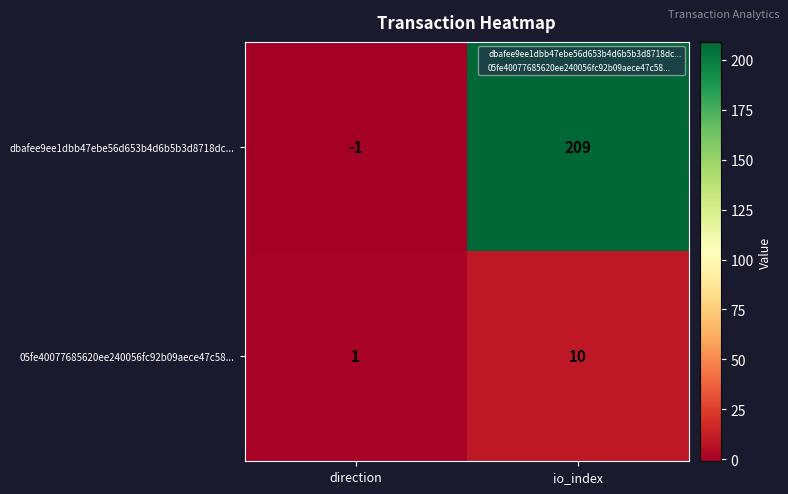

Reading left to right, transcribe all the data shown in this chart.

dbafee9ee1dbb47ebe56d653b4d6b5b3d8718dc...: -1	209
05fe40077685620ee240056fc92b09aece47c58...: 1	10